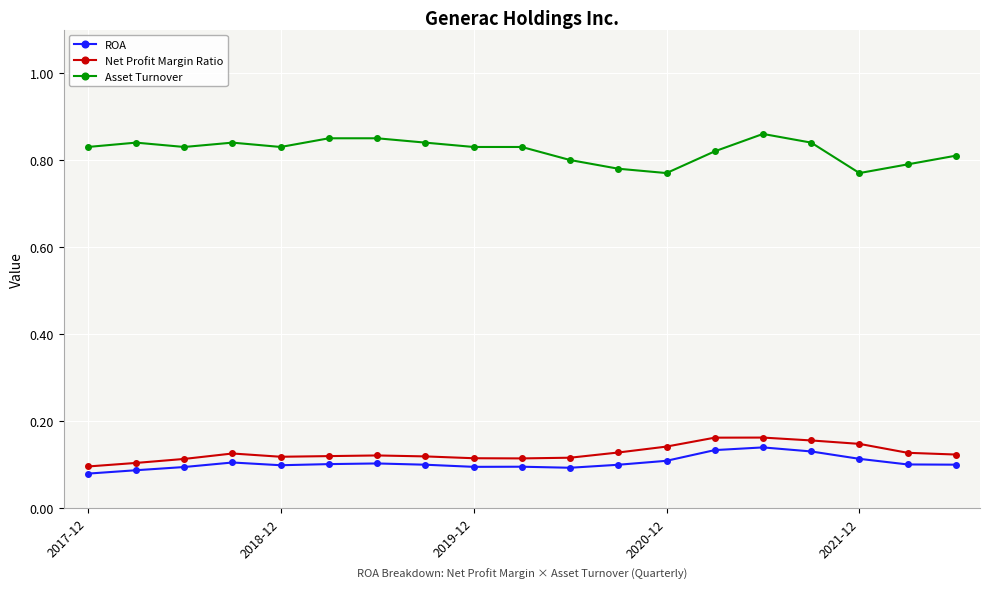

Count the ROA values in the range 0 to 1.

19